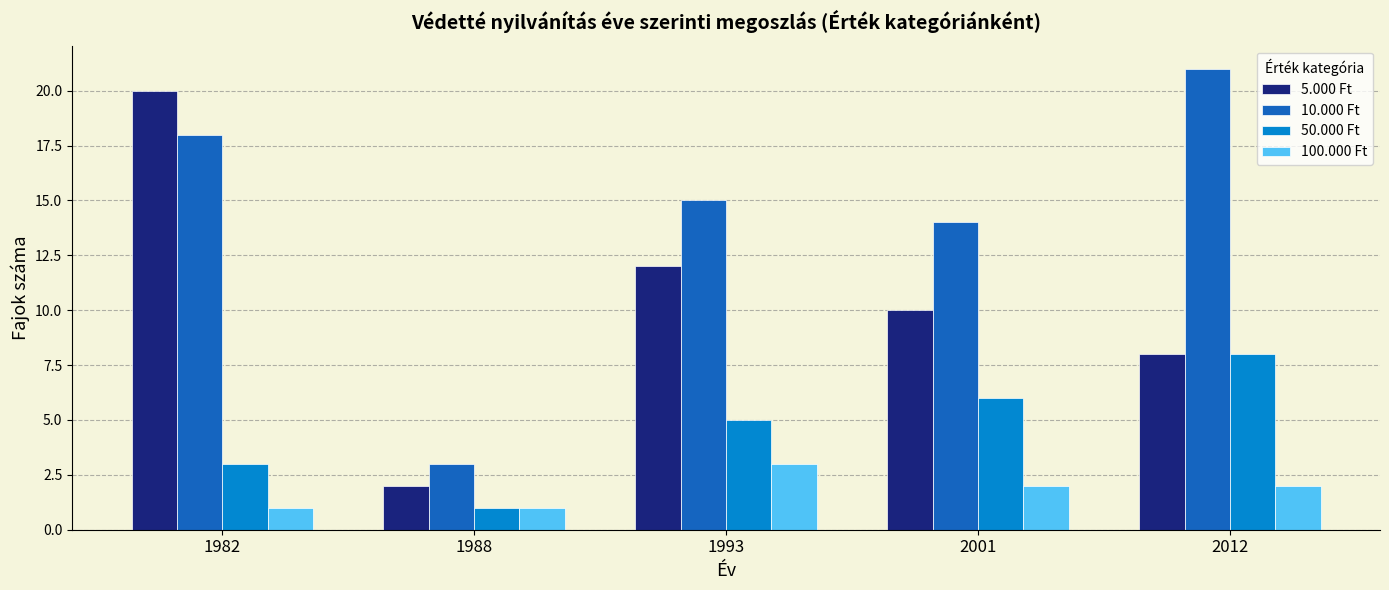

Count the number of categories in the chart.

5